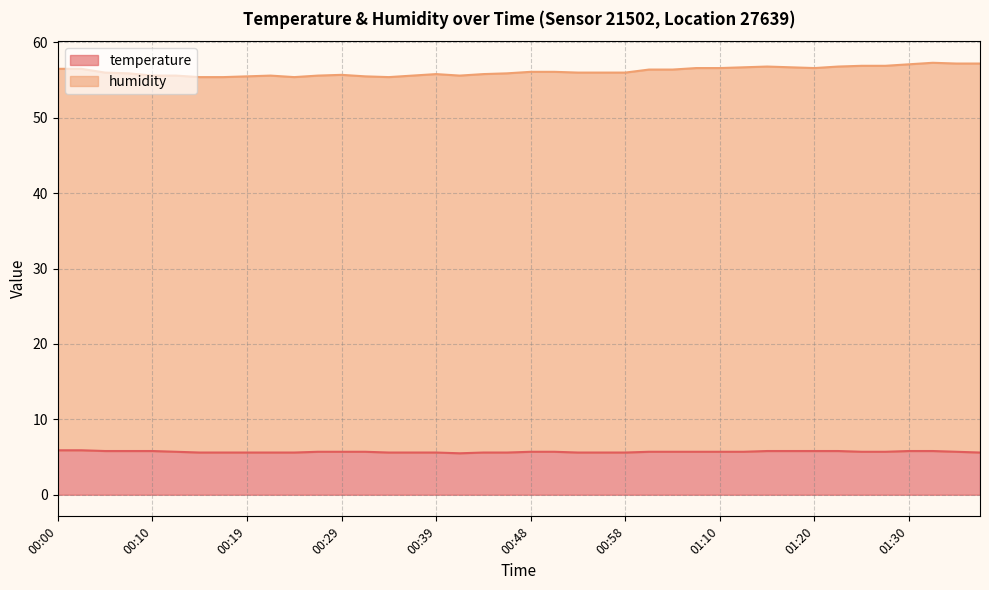

What is the label of the 21st point from the right?

00:46